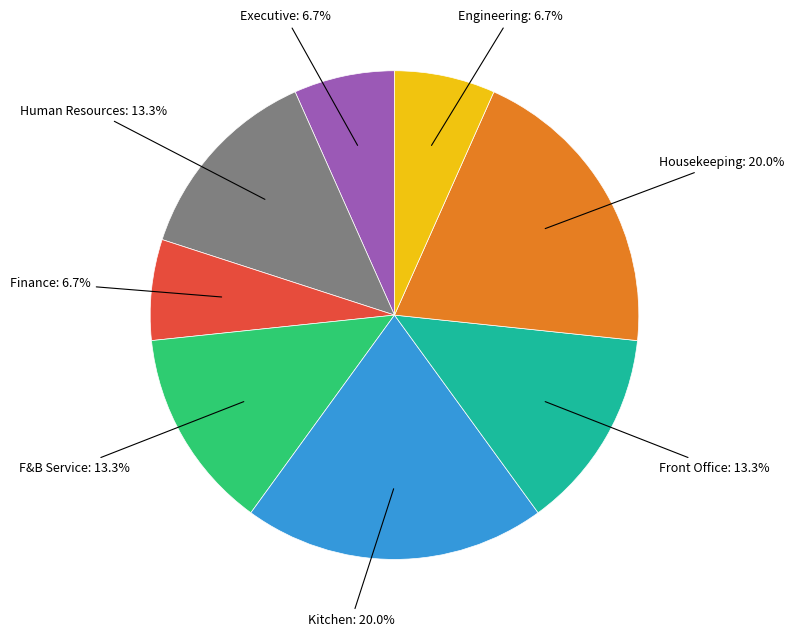

Is Engineering the majority of the pie?

No